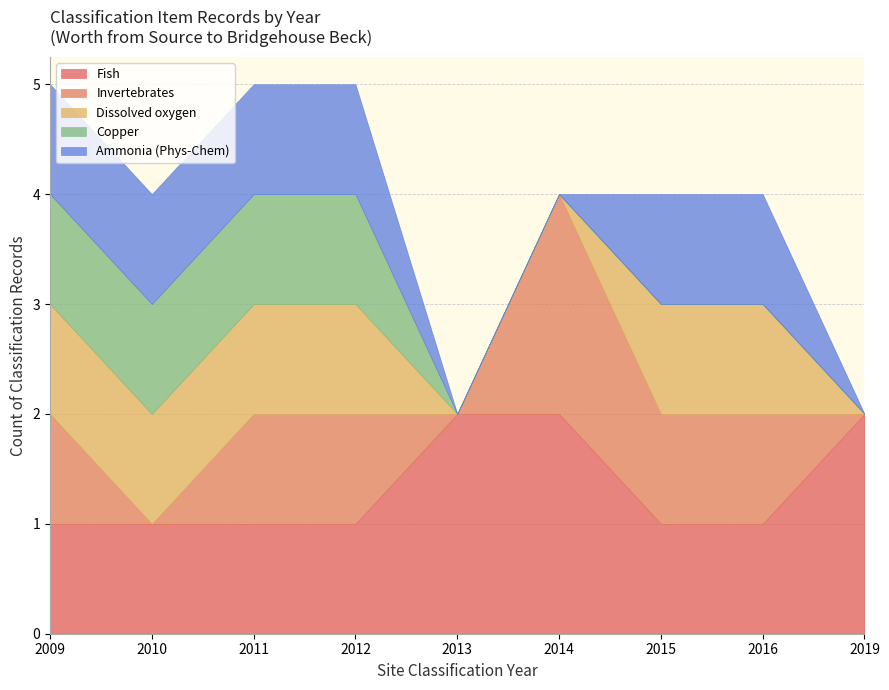

Does the chart have visible grid lines?

Yes